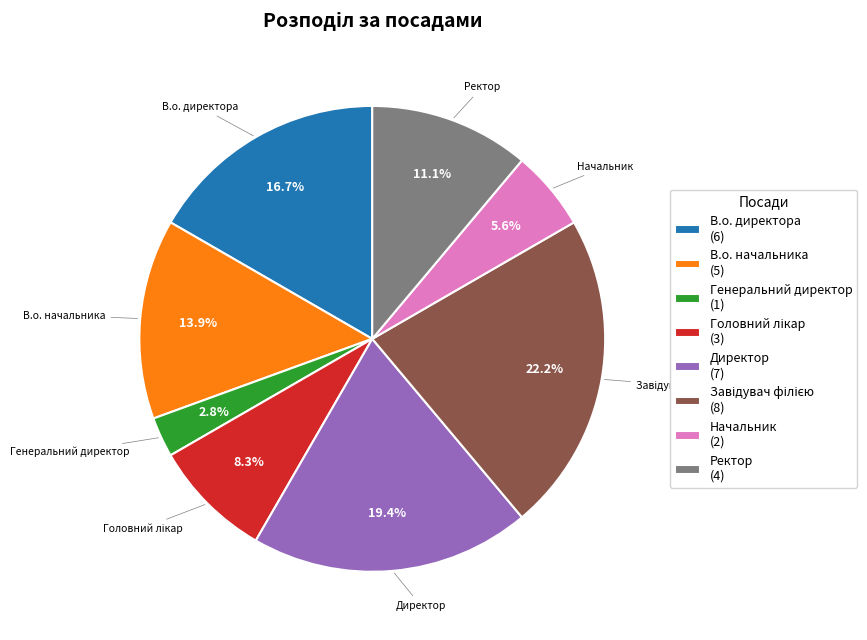

Which has a higher value, Генеральний директор or Ректор?

Ректор